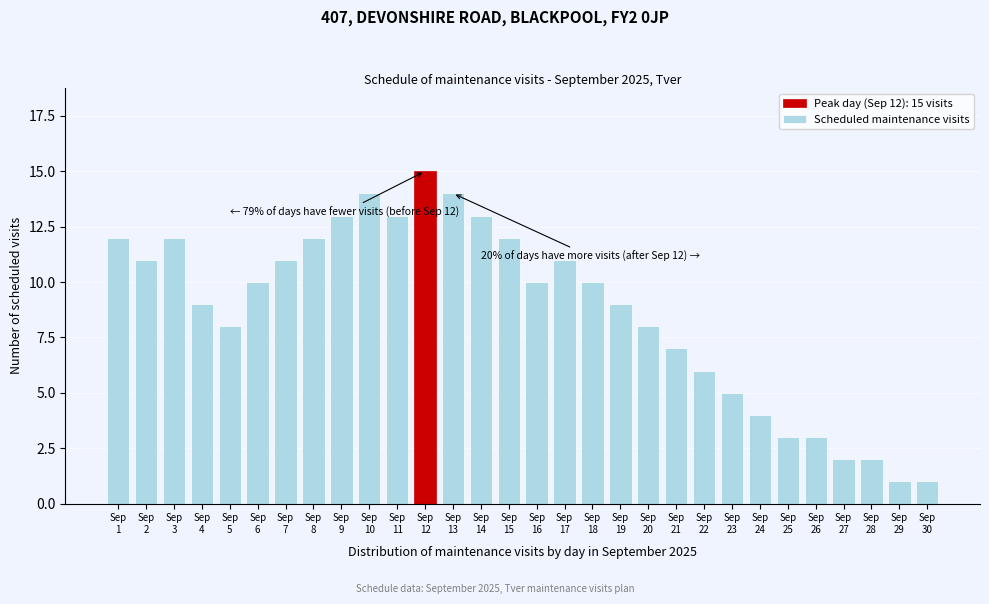

Reading right to left, what are all the values shown in this chart?

1	1	2	2	3	3	4	5	6	7	8	9	10	11	10	12	13	14	15	13	14	13	12	11	10	8	9	12	11	12